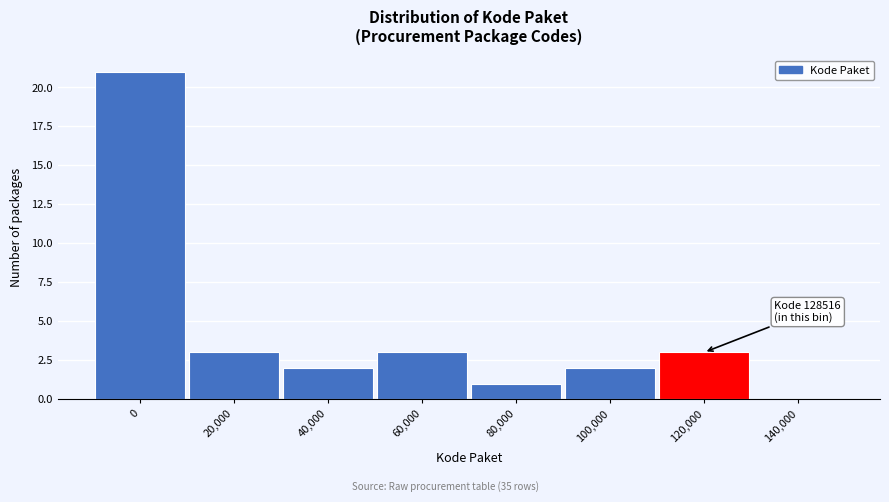

Reading left to right, list all the values displayed in this chart.

0=21	20,000=3	40,000=2	60,000=3	80,000=1	100,000=2	120,000=3	140,000=0